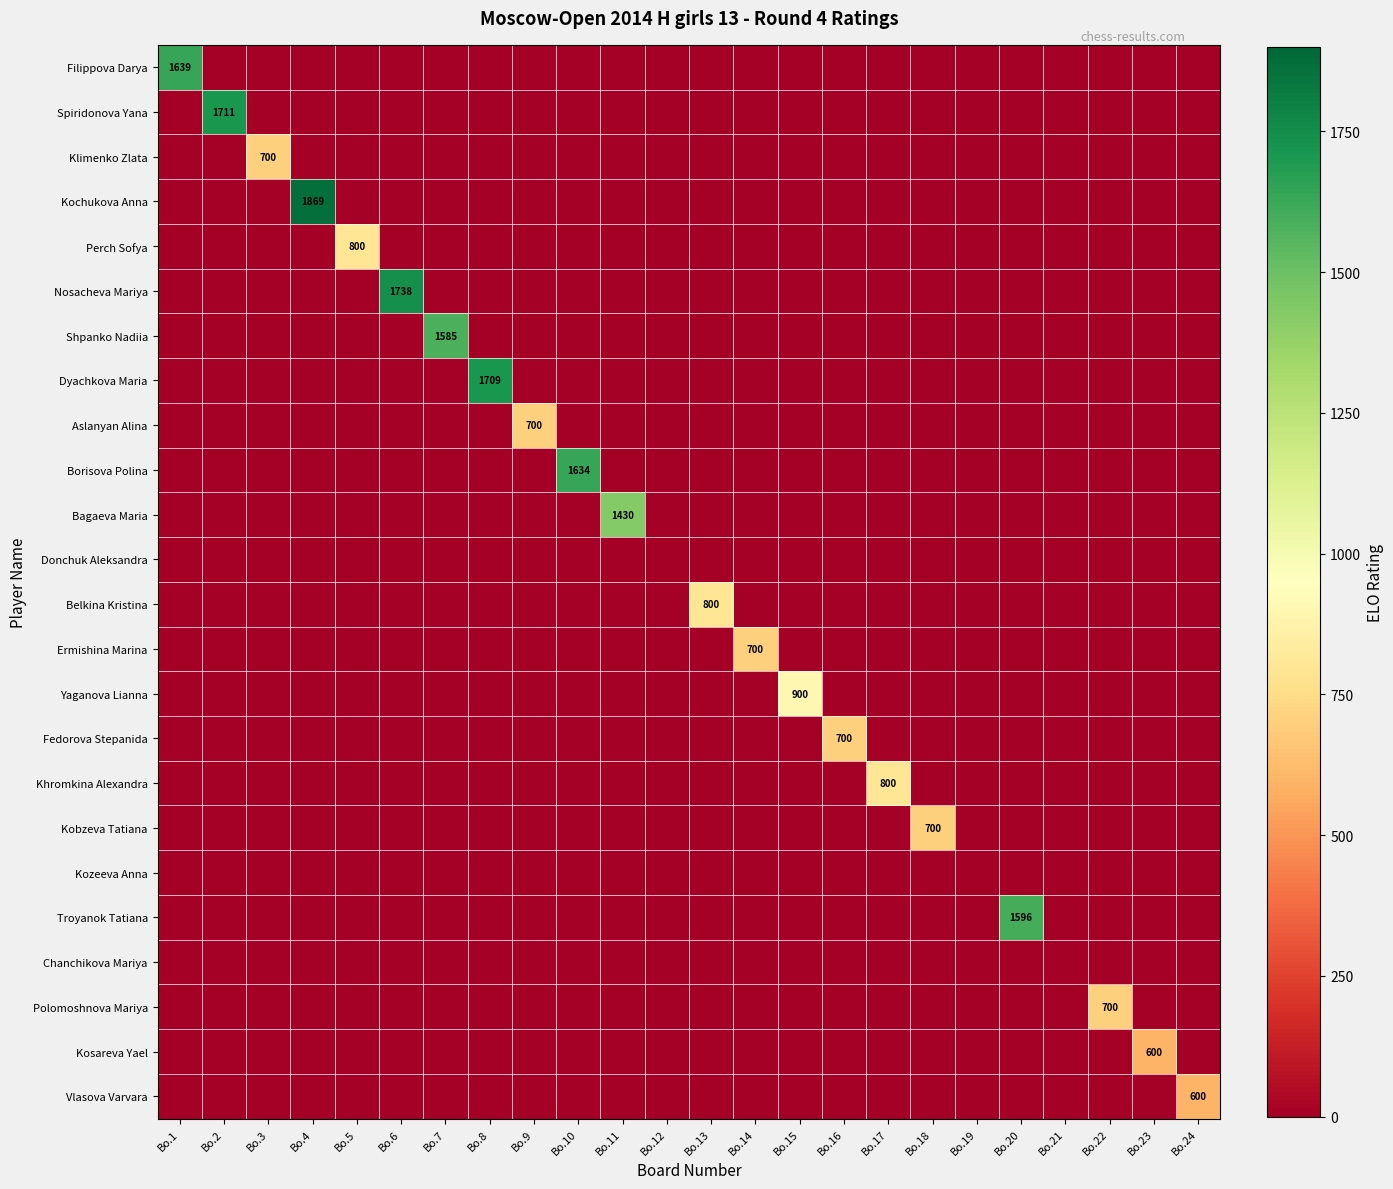

Count the number of categories in the chart.

24